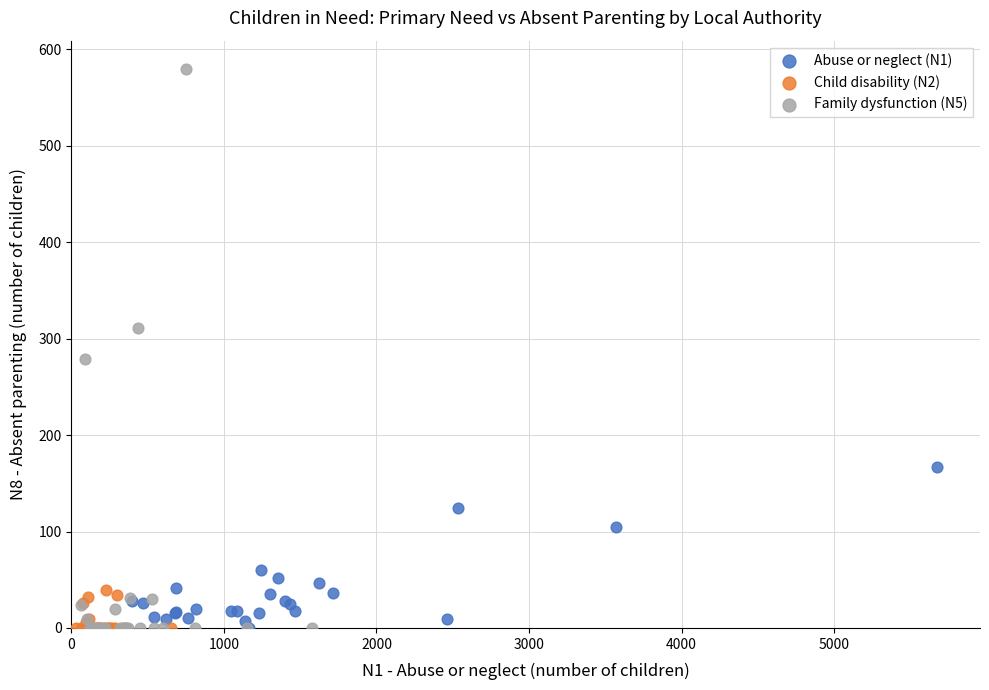

Which series has the largest Y range (max minus min)?

Family dysfunction (N5)